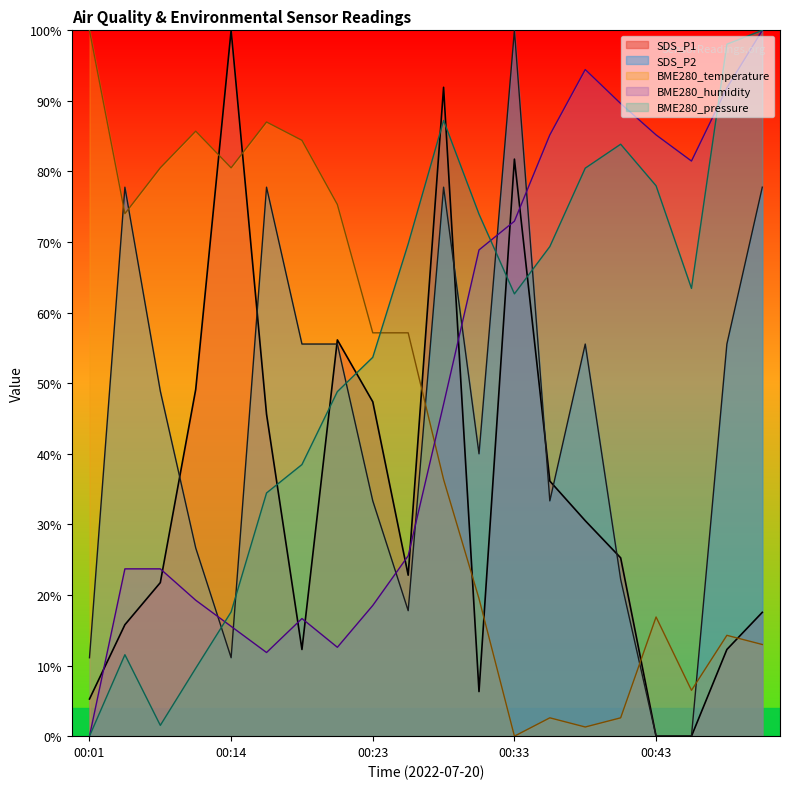

Where do SDS_P2 and BME280_pressure_scaled first cross each other?

00:11 and 00:14